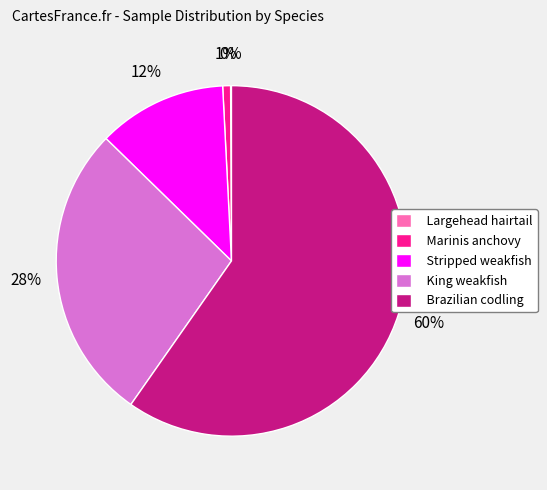

Do Brazilian codling and Marinis anchovy together represent more than half of the pie?

Yes